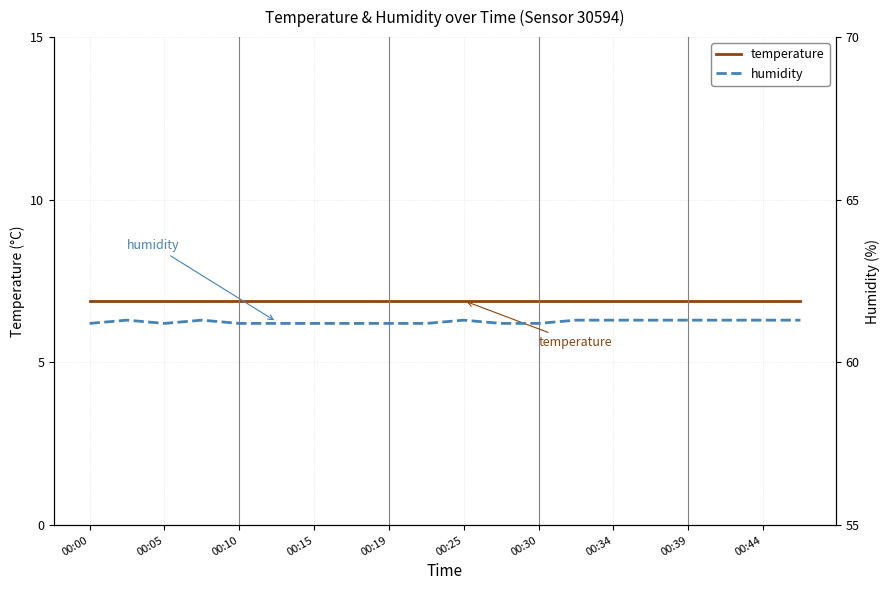

Which series has the largest range (max minus min)?

humidity